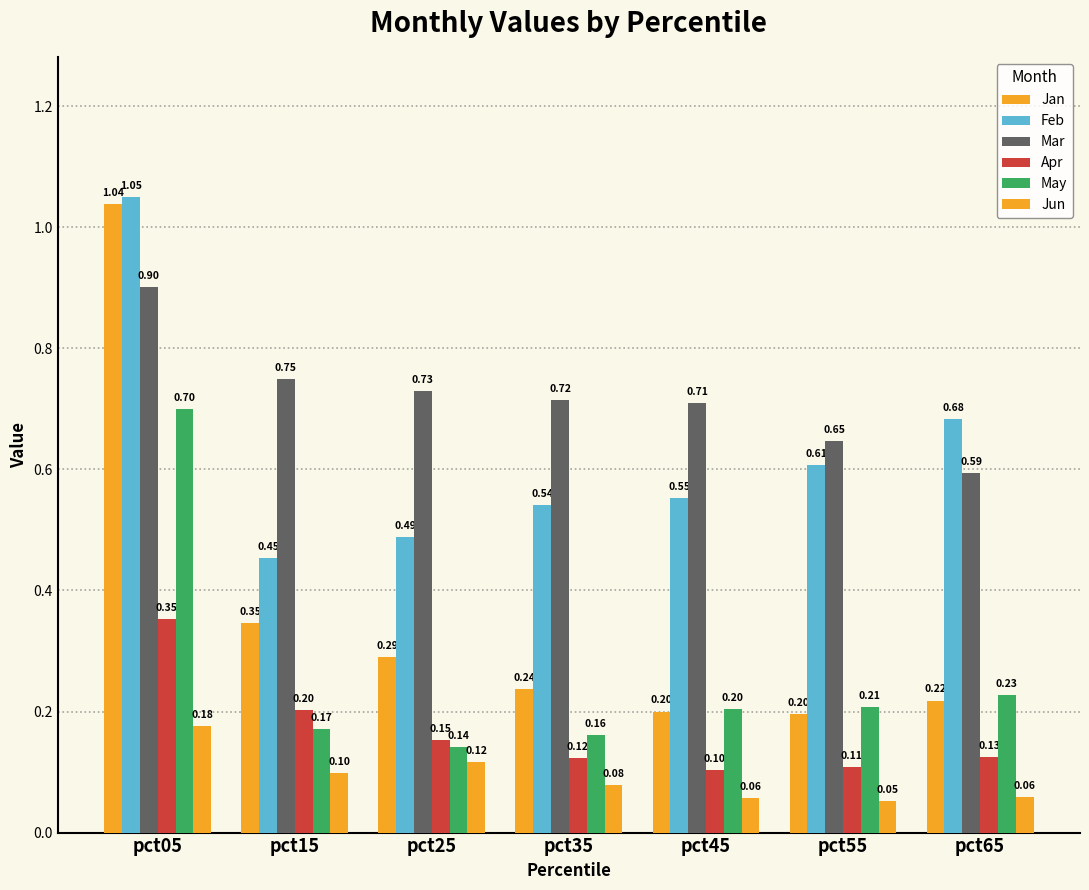

Count the number of data series in this chart.

6